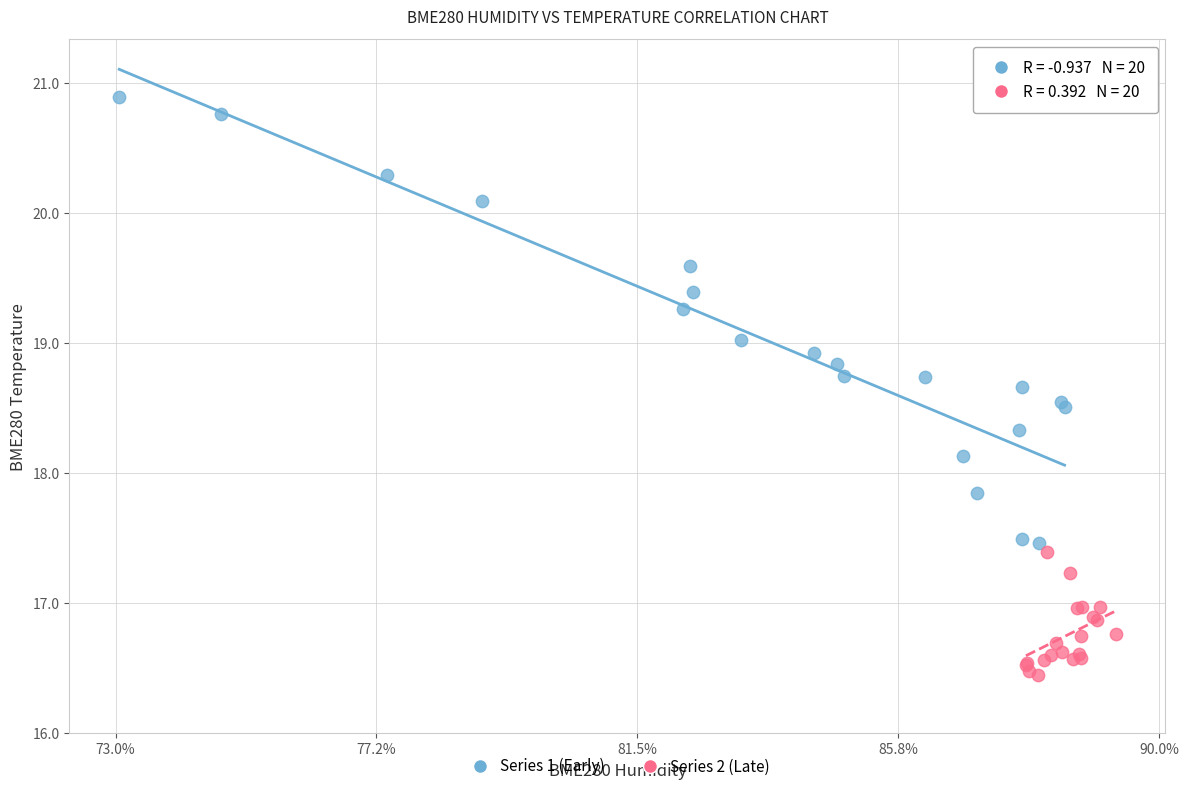

Which series has the widest spread of Y values?

Series 1 (Early)